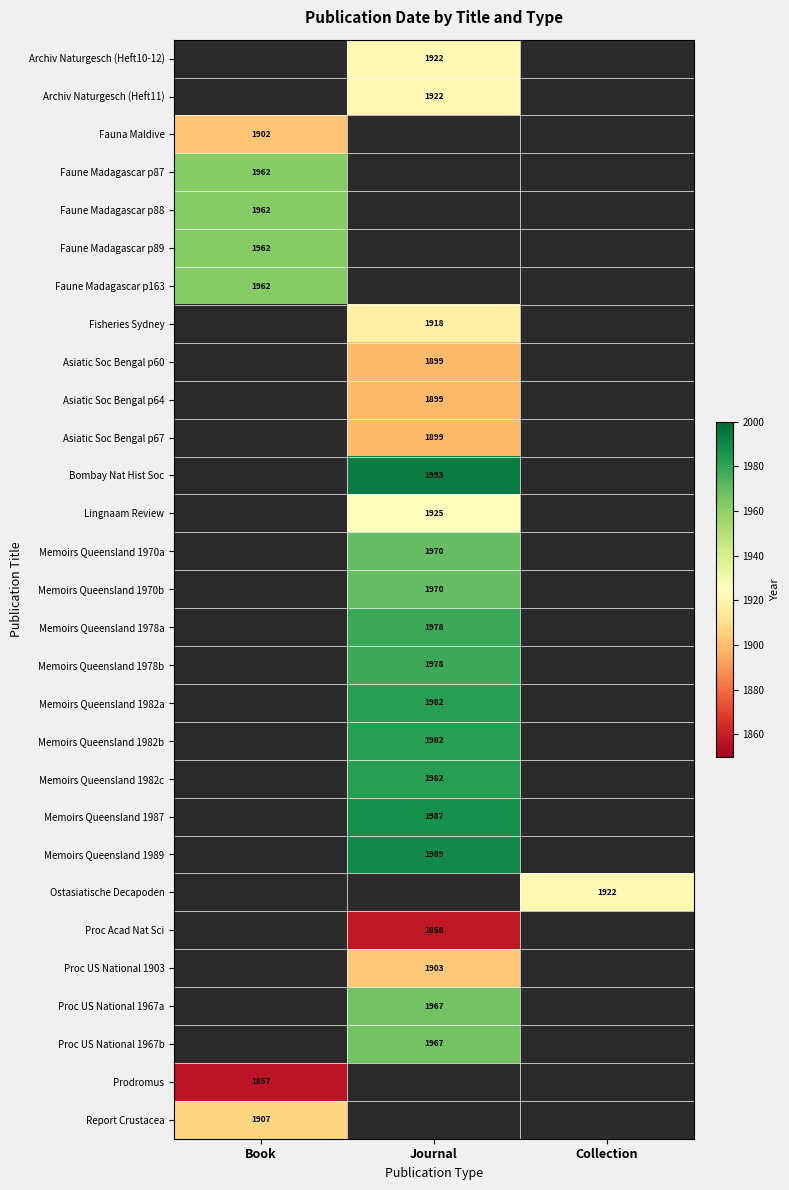

The Memoirs Queensland 1982c series shows 1190.4 at Journal. True or false?

False